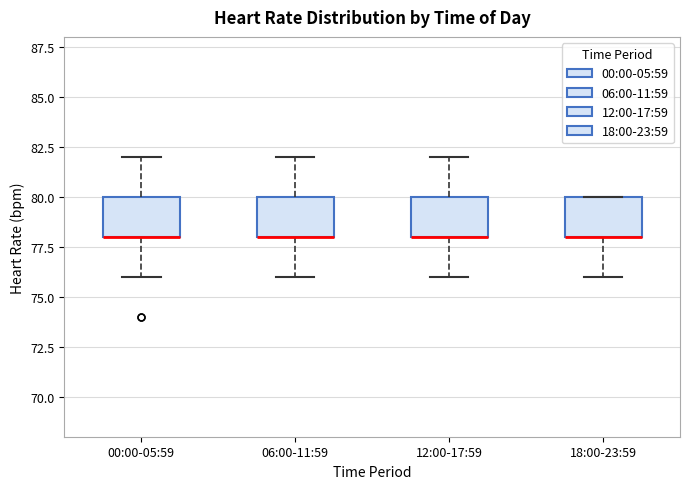

Where does the lower whisker of the box for 12:00-17:59 end on the y-axis? The values are not printed on the chart, so give them approximately, as read against the axis.

76